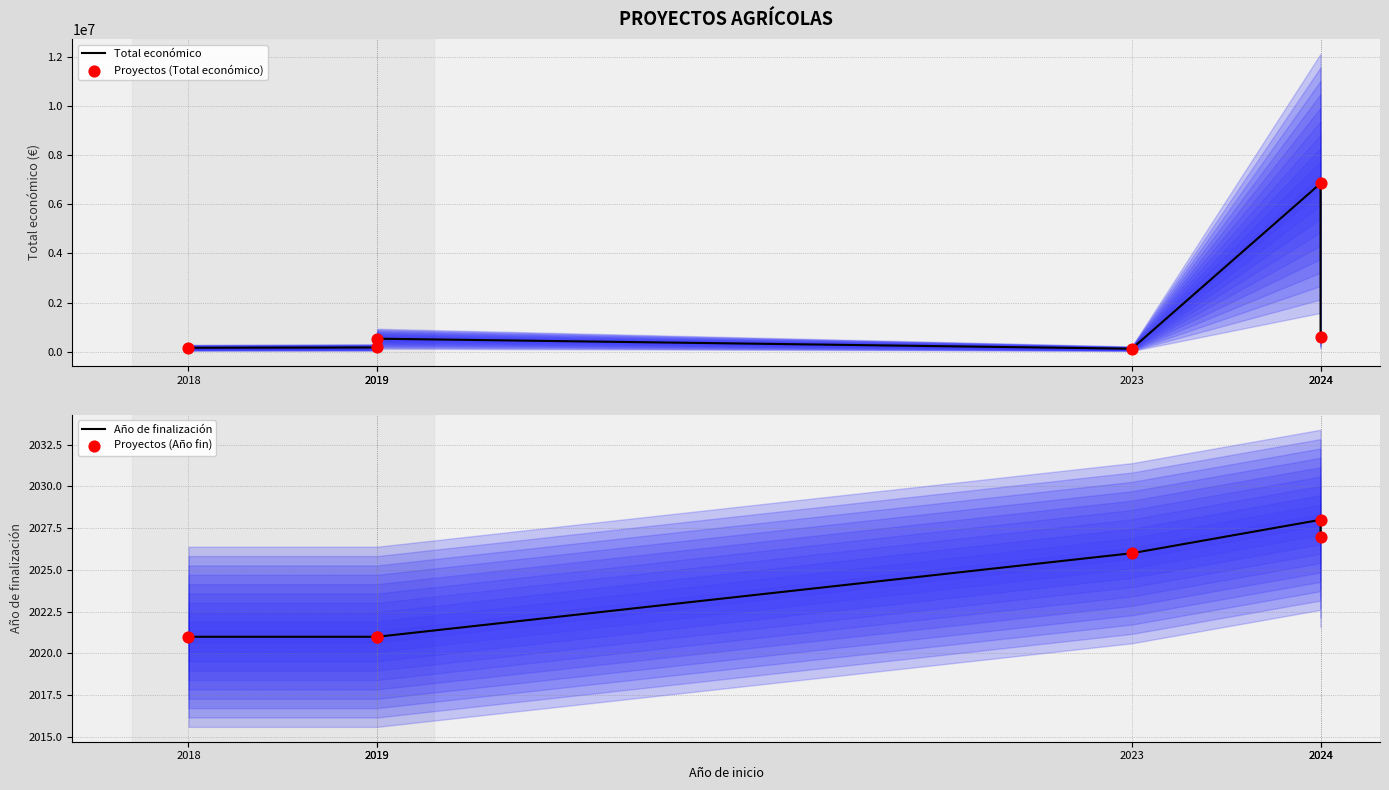

What are all the series names shown in the legend?

Total económico, Proyectos (Total económico), Año de finalización, Proyectos (Año fin)